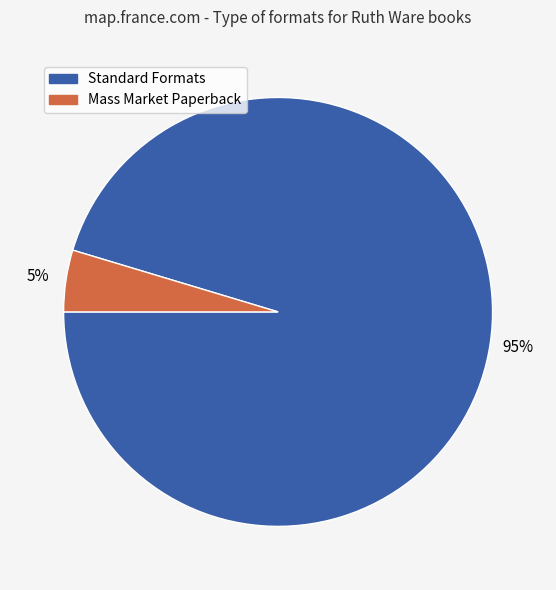

Is there any slice that represents more than half of the pie?

Yes